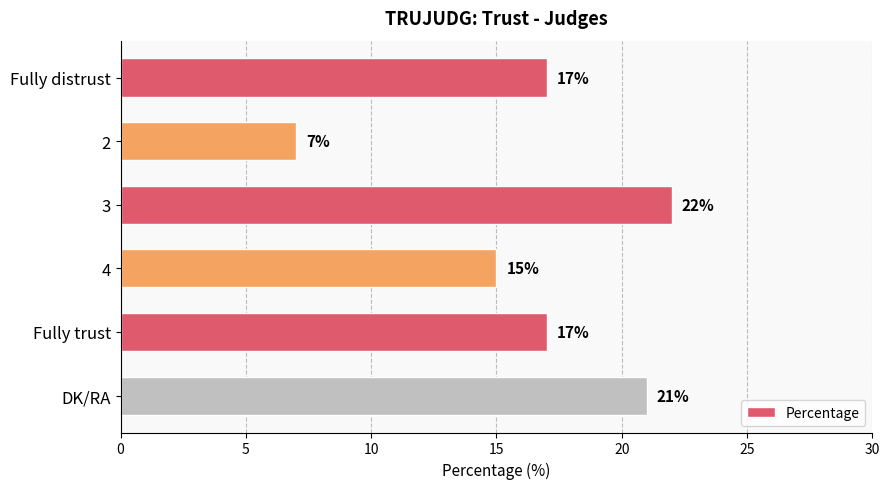

Between DK/RA and 3, which is larger?

3